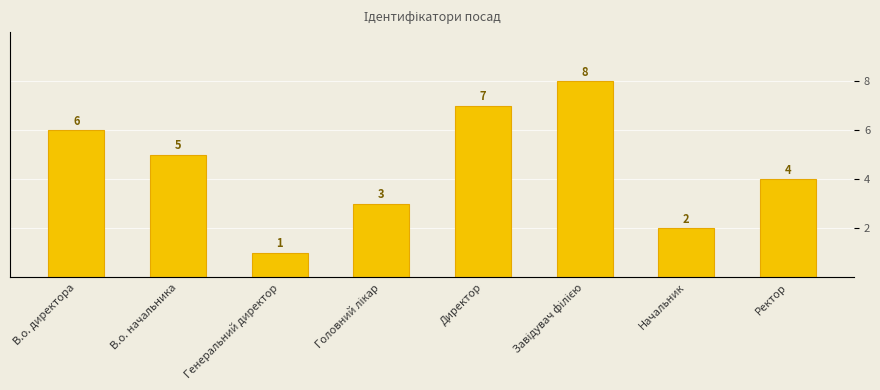

What is the ratio of the value at Ректор to the value at Генеральний директор?

4.0